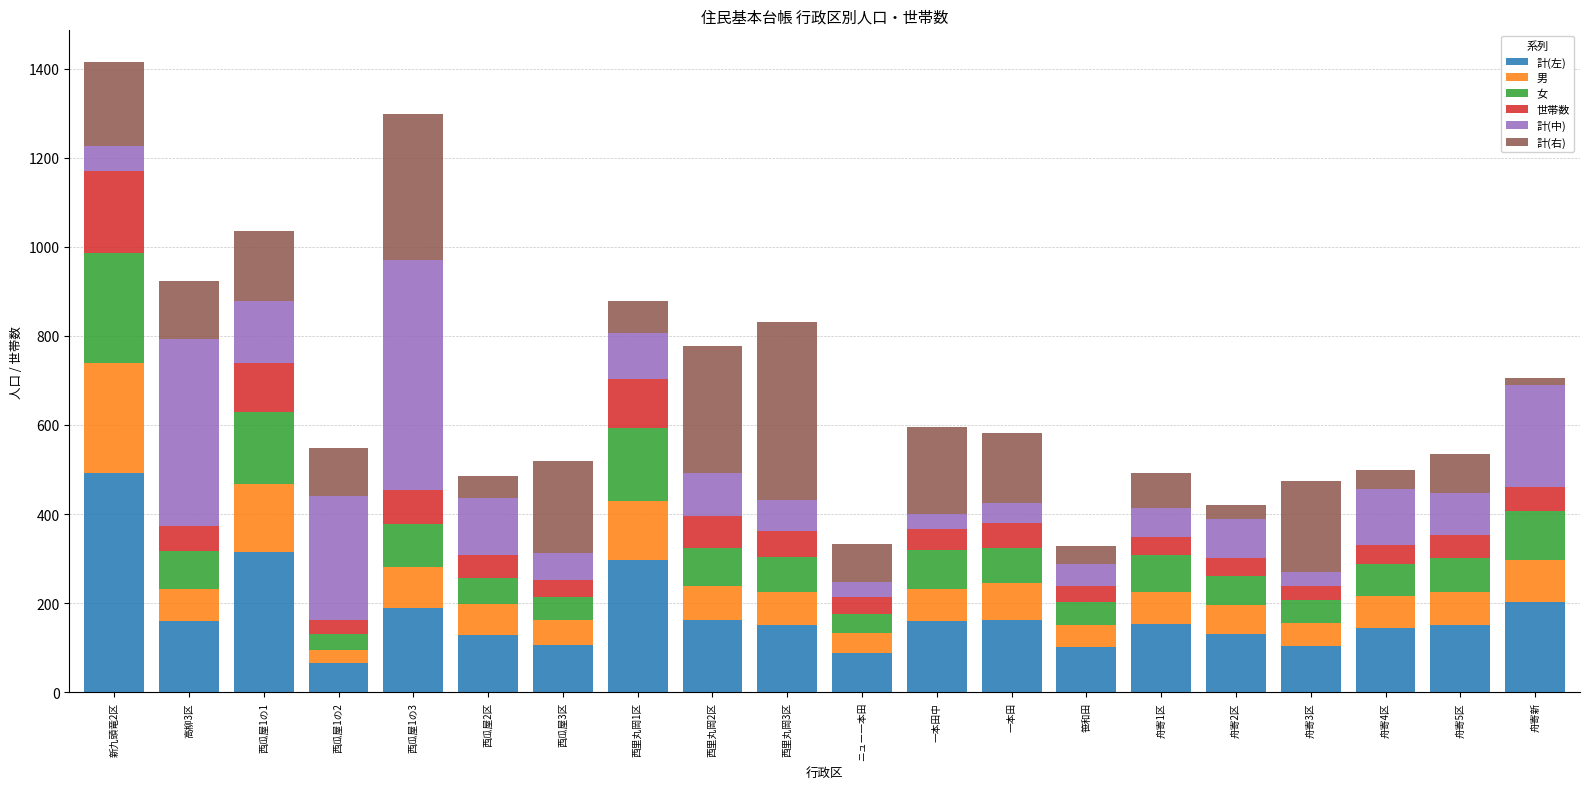

What are all the series names shown in the legend?

計(左), 男, 女, 世帯数, 計(中), 計(右)